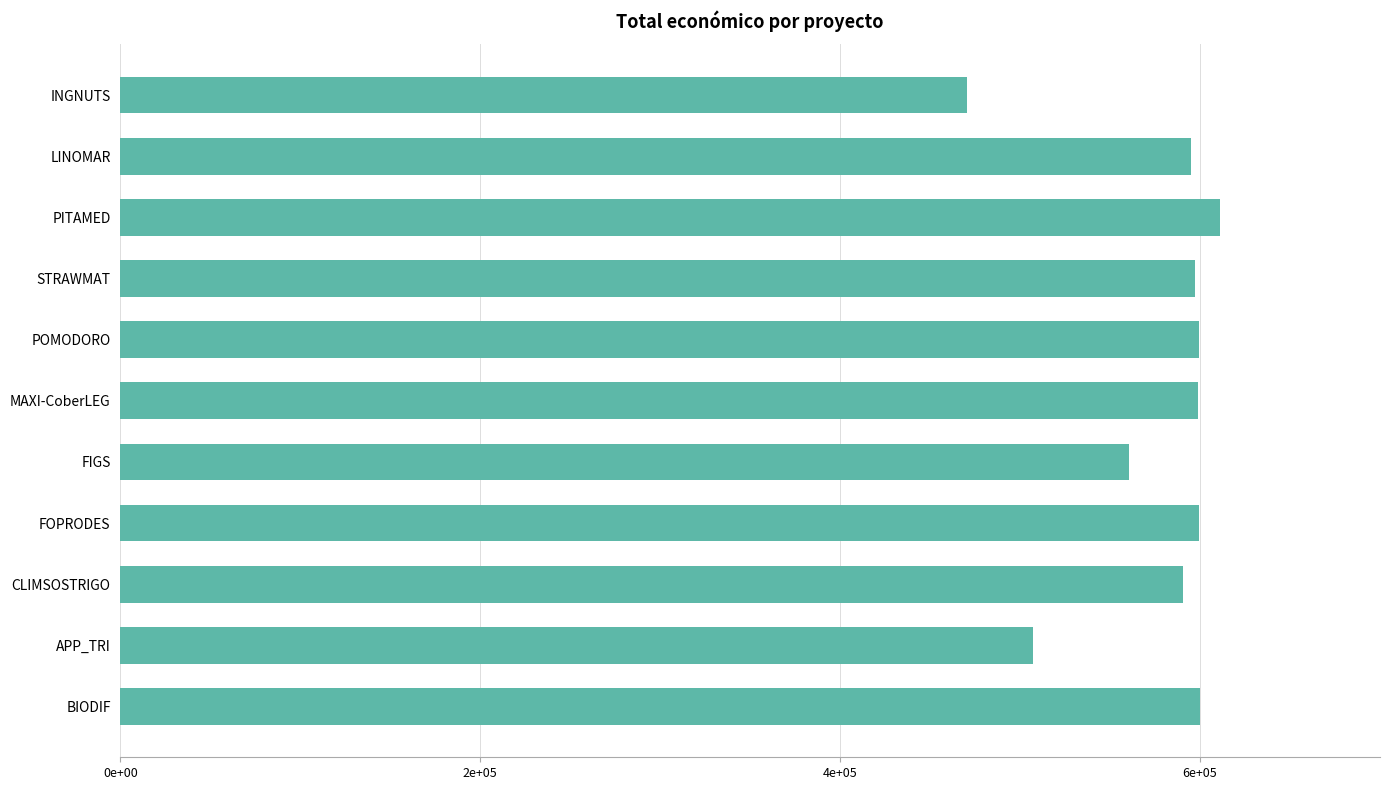

At which category does the chart reach its peak across all series?

PITAMED